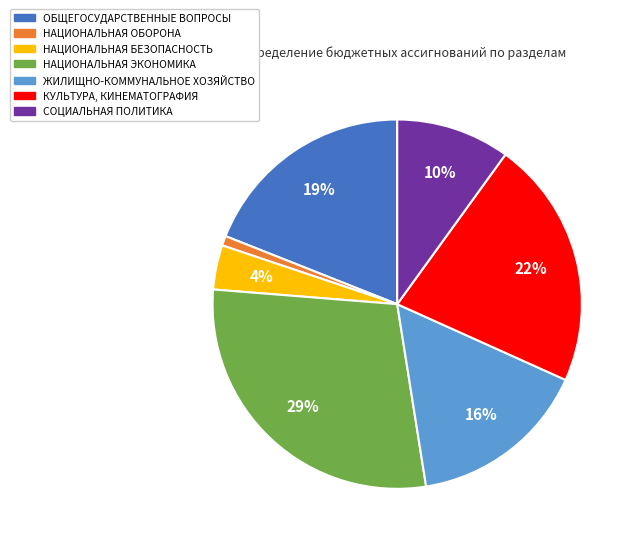

Combined, do НАЦИОНАЛЬНАЯ ОБОРОНА and ОБЩЕГОСУДАРСТВЕННЫЕ ВОПРОСЫ account for over 50%?

No